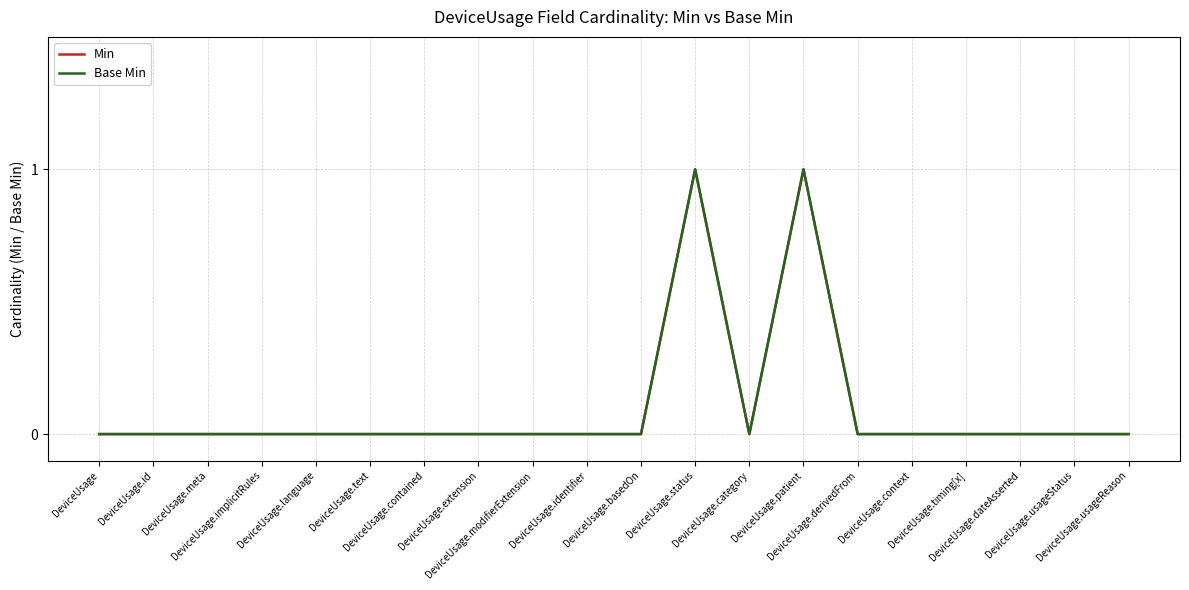

What is the difference between the second highest and minimum values in the Min series?

1